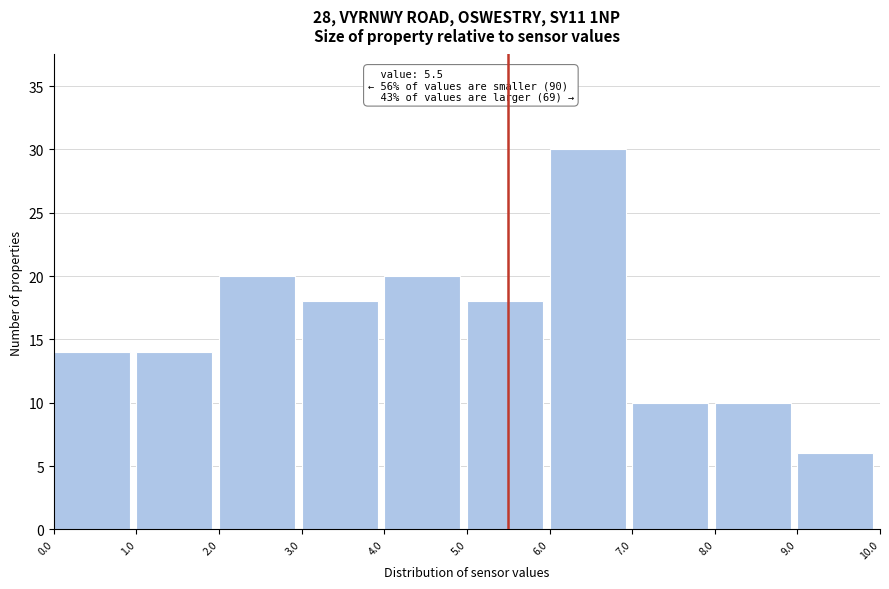

Which range on the x-axis has the tallest bar?

6.0 to 7.0